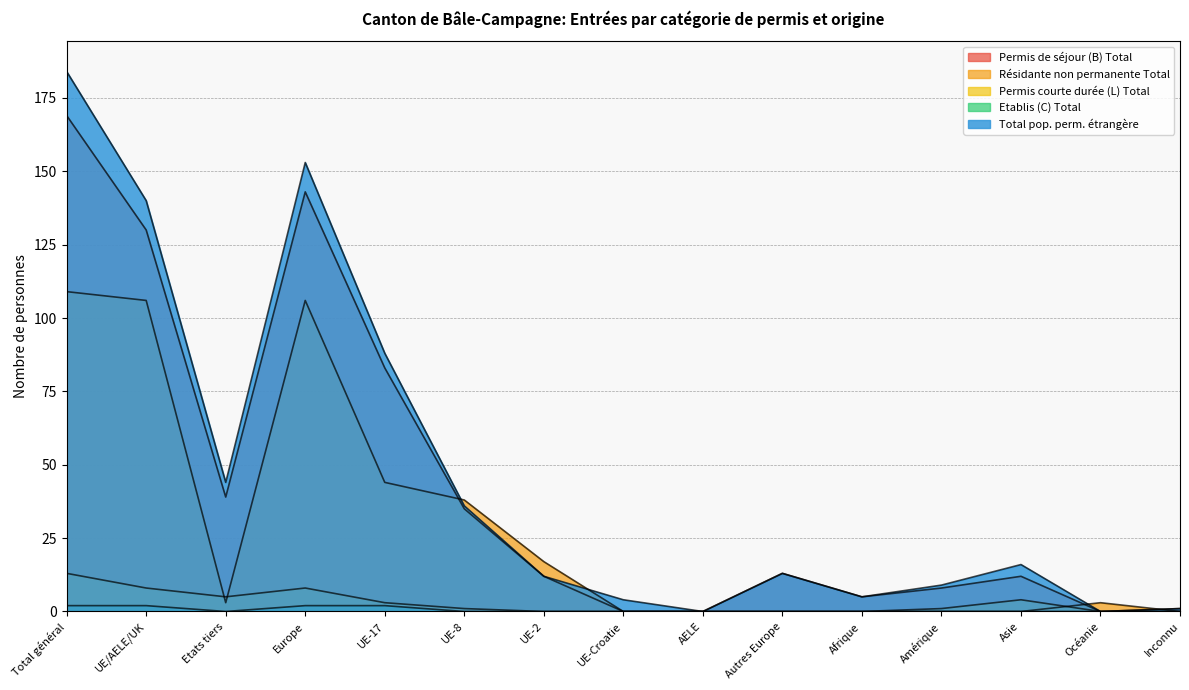

What are all the series names shown in the legend?

Permis de séjour (B) Total, Résidante non permanente Total, Permis courte durée (L) Total, Etablis (C) Total, Total pop. perm. étrangère